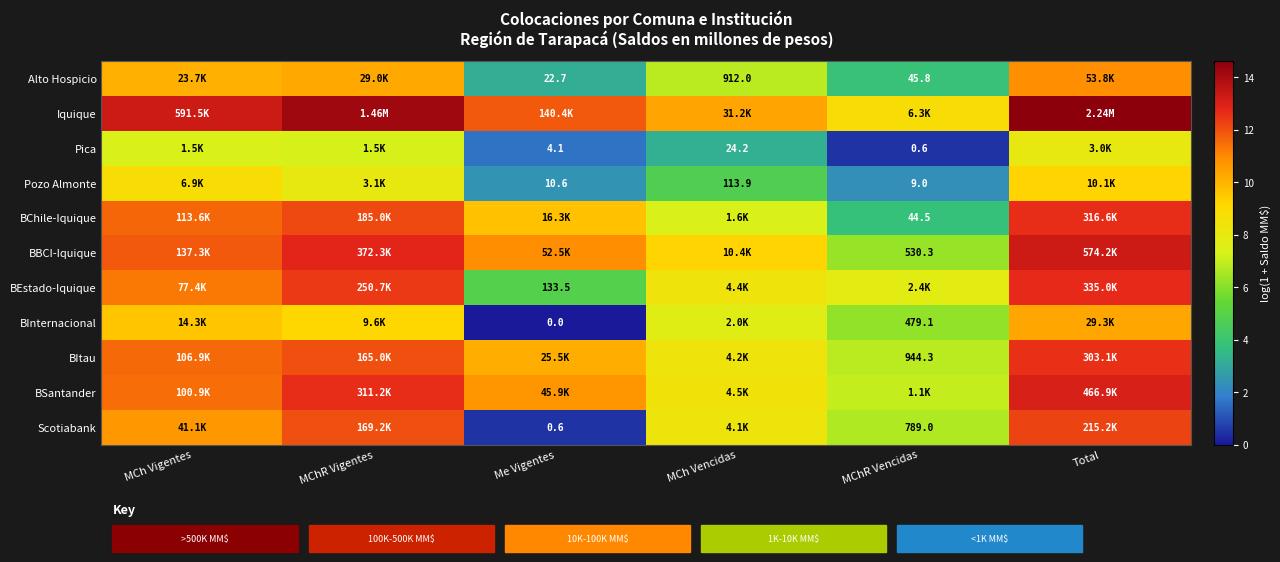

Where does the BBCI-Iquique series first go above 11?

MCh Vigentes